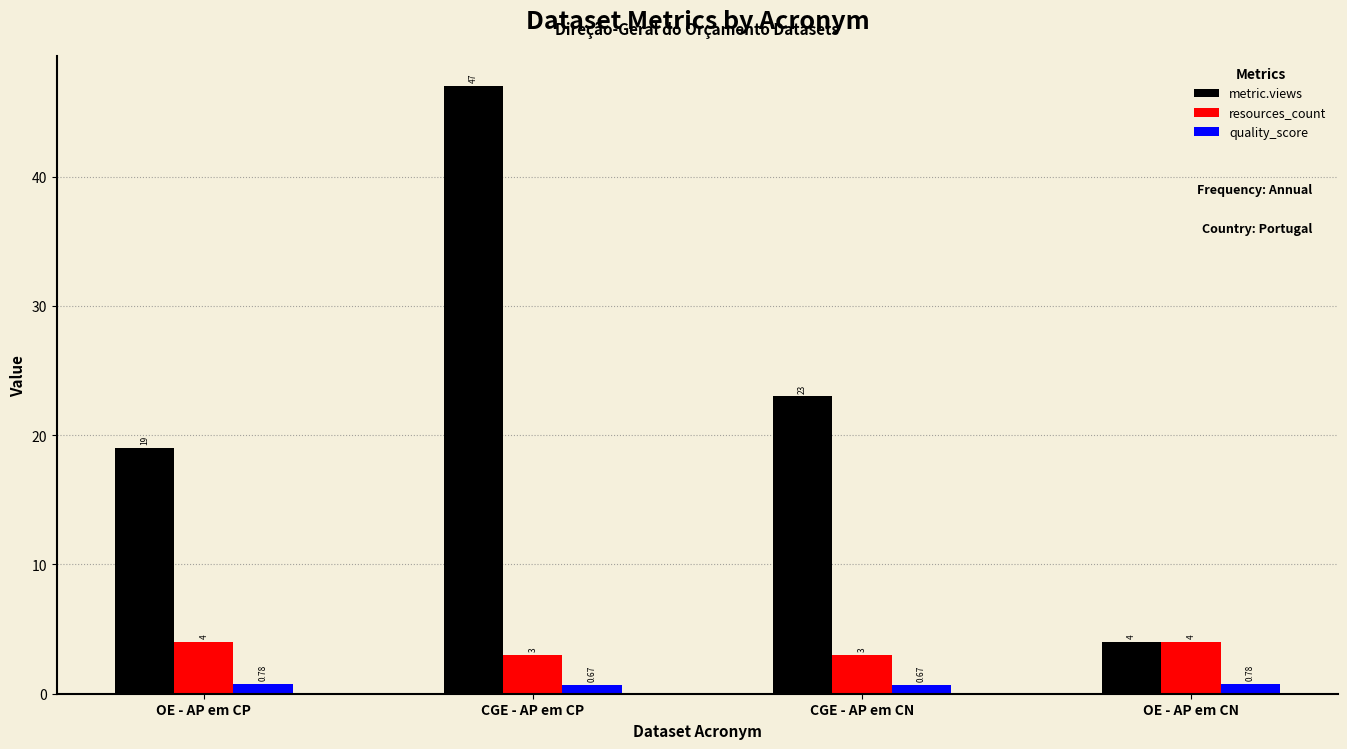

What are all the series names shown in the legend?

metric.views, resources_count, quality_score